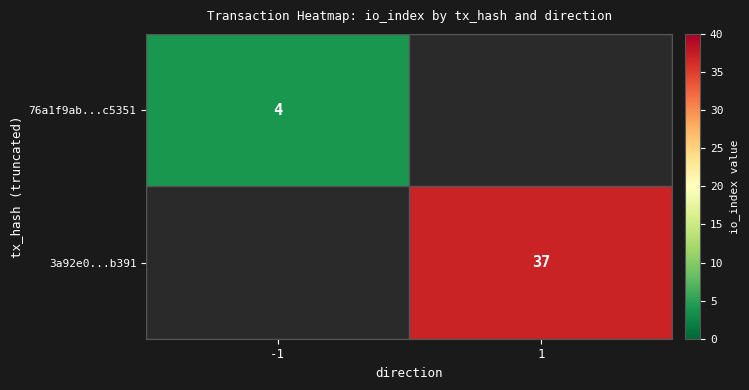

True or false: 76a1f9ab...c5351 has a value of 1 at -1.

False